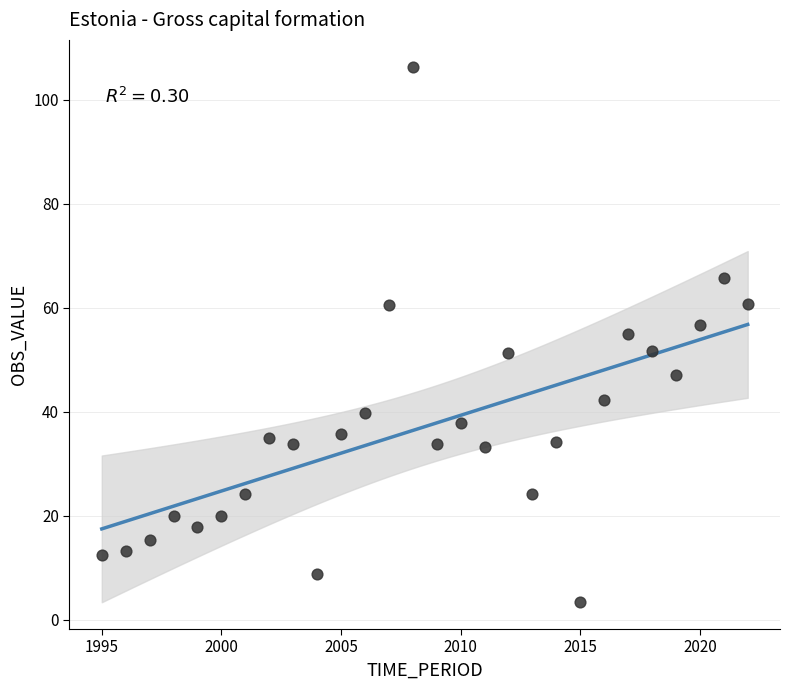

What is the range of X values (max minus min)?

27.0